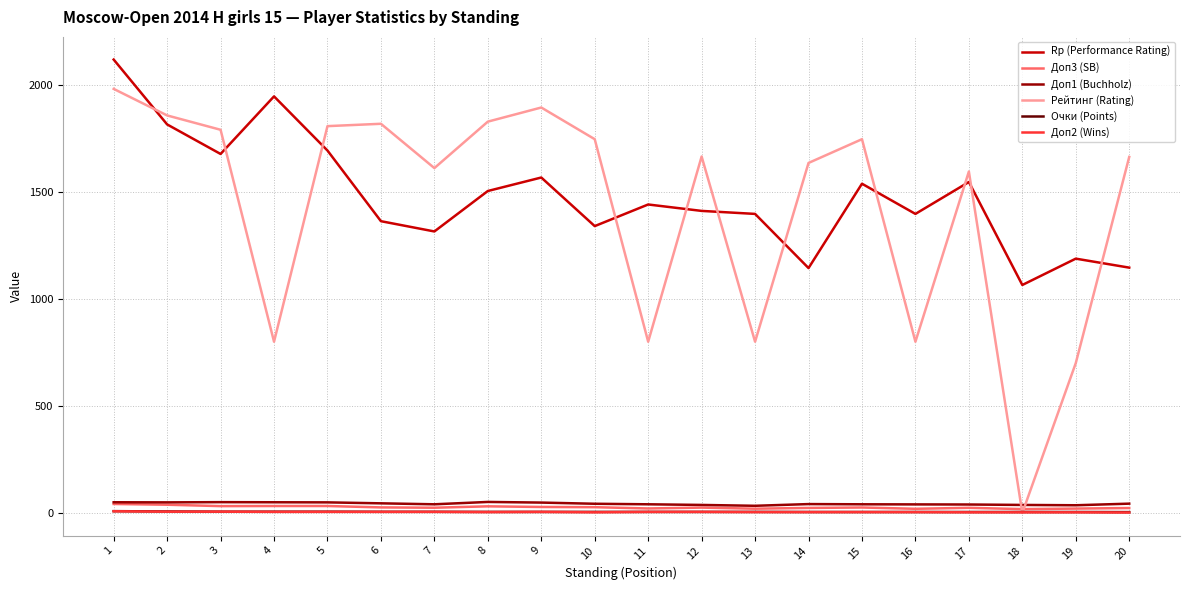

True or false: Доп1 (Buchholz) and Очки (Points) intersect in this chart.

False